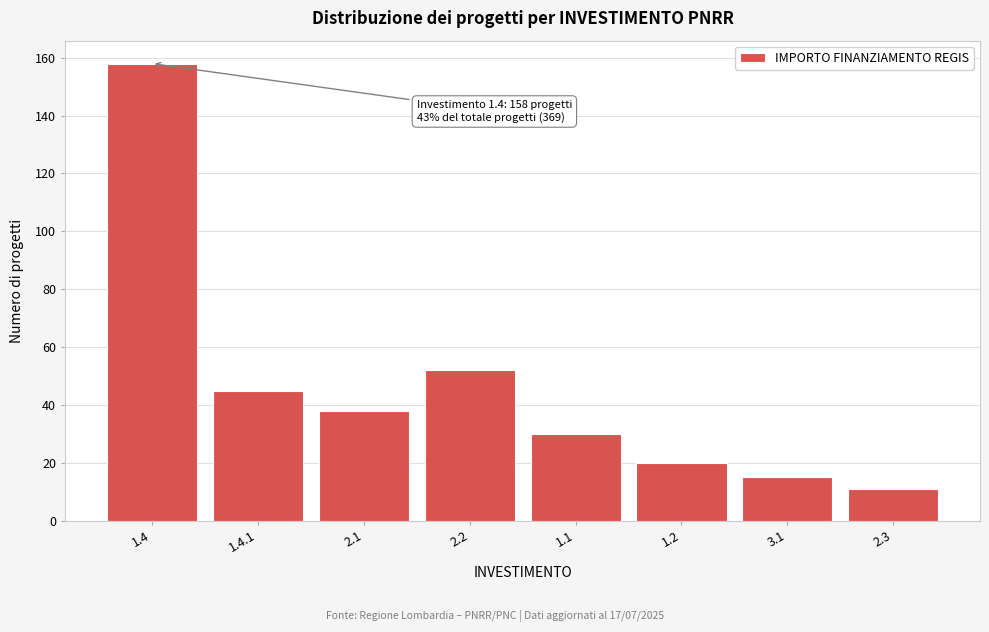

Reading left to right, list all the values displayed in this chart.

158	45	38	52	30	20	15	11